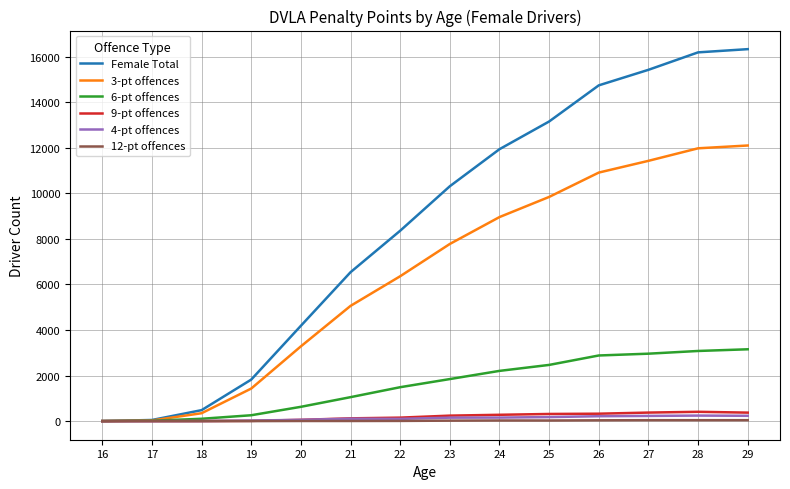

Which series has the widest spread of values?

Female Total